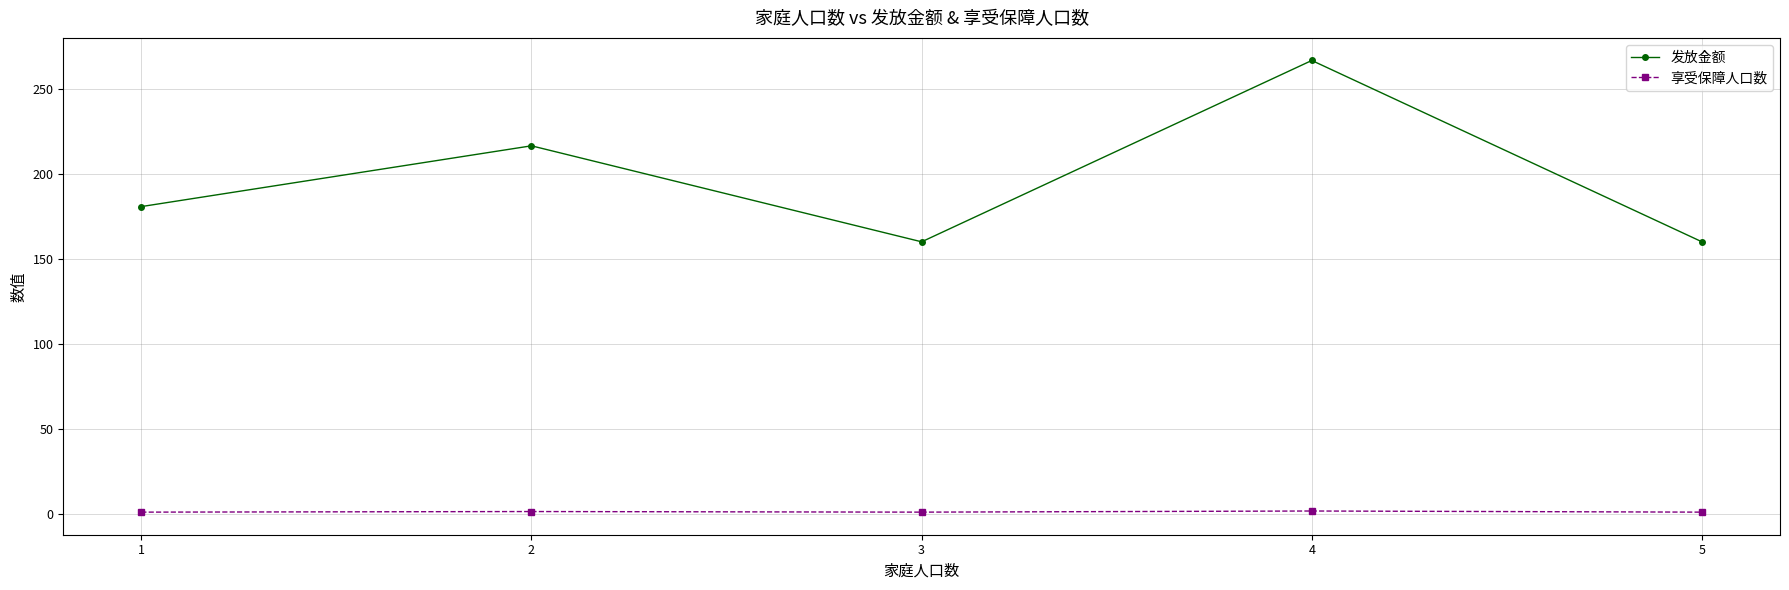

What is the sum of the 享受保障人口数 values at 3 and 1?

2.0